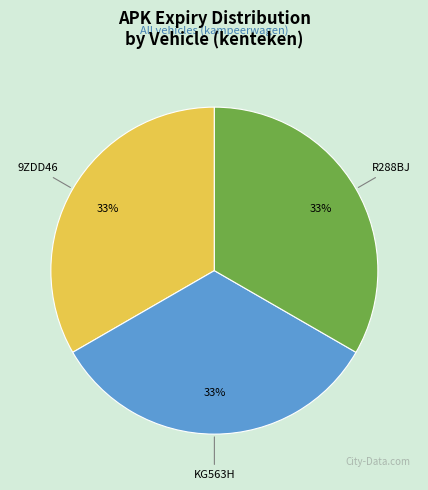

What is the ratio of the value at KG563H to the value at R288BJ?

1.0